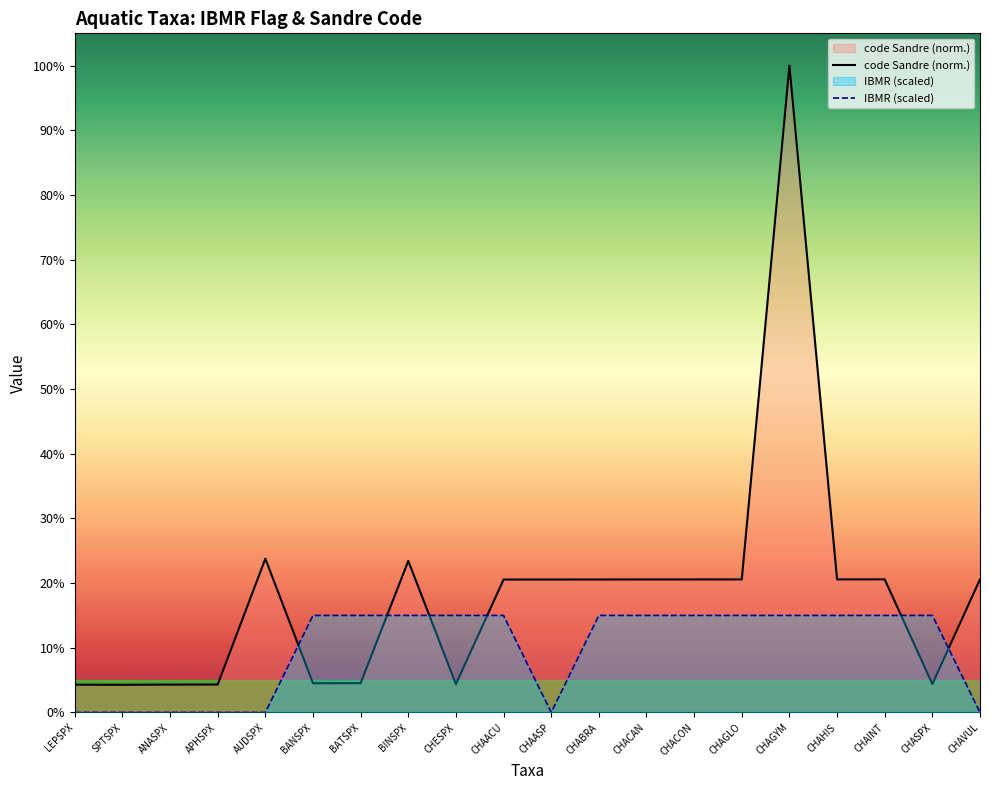

The value of code Sandre (norm.) at CHABRA is 0.4. True or false?

False